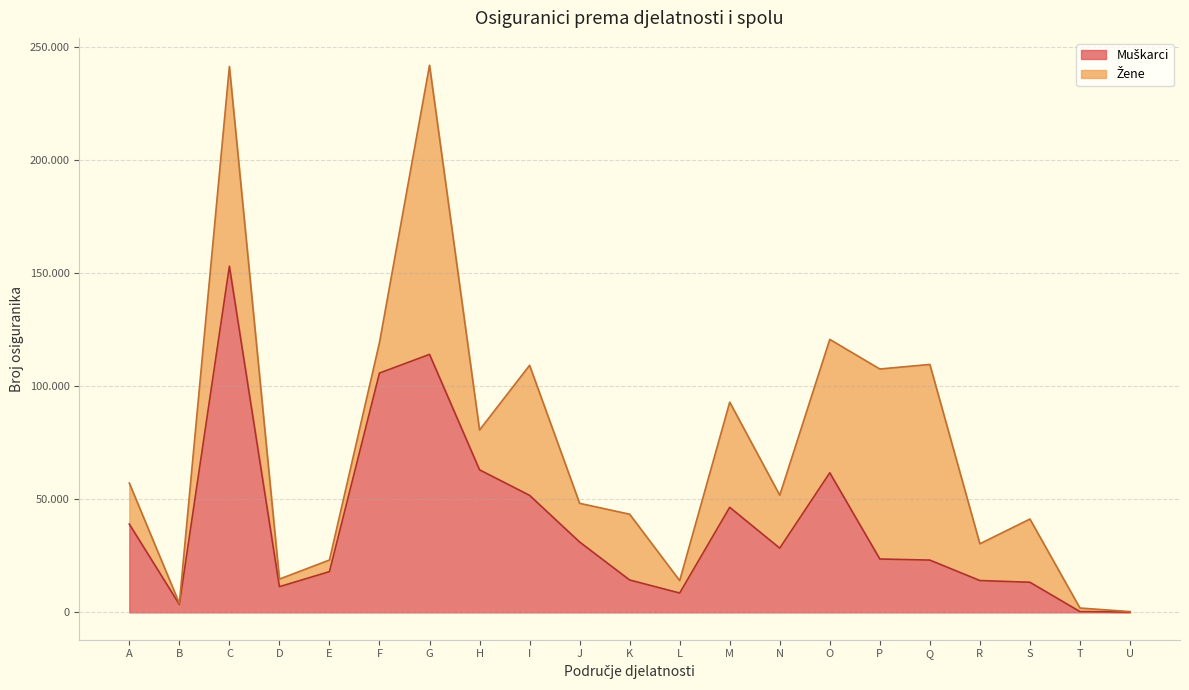

List the labels in order of value, largest first.

C, G, F, H, O, I, M, A, J, N, P, Q, E, K, R, S, D, L, B, T, U